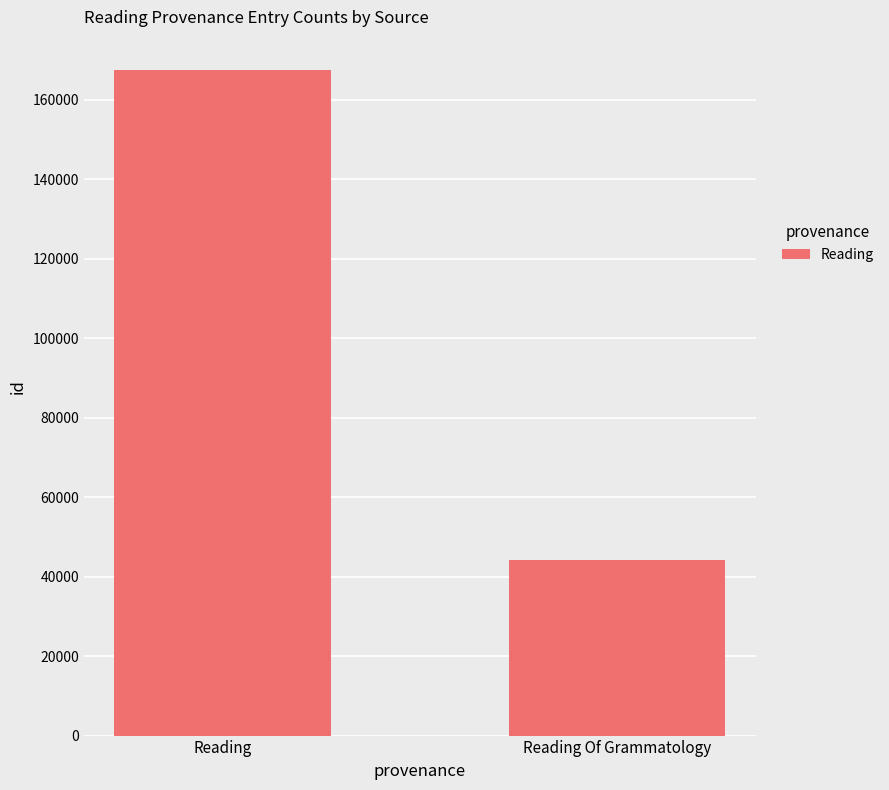

How many categories are shown in the chart?

2